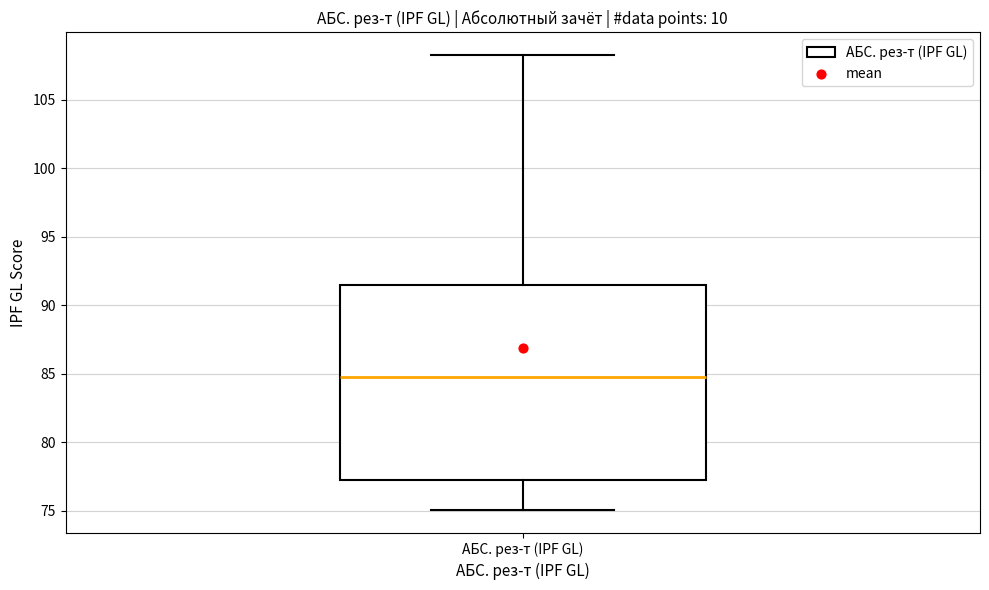

Transcribe this box plot: give where the median line is, the range the box spans, and where the two whiskers end, as read against the y-axis. The values are not printed on the chart, so give them approximately, as read against the axis.

median 85.0, box 77.0 to 91.5, whiskers 75.0 to 108.5